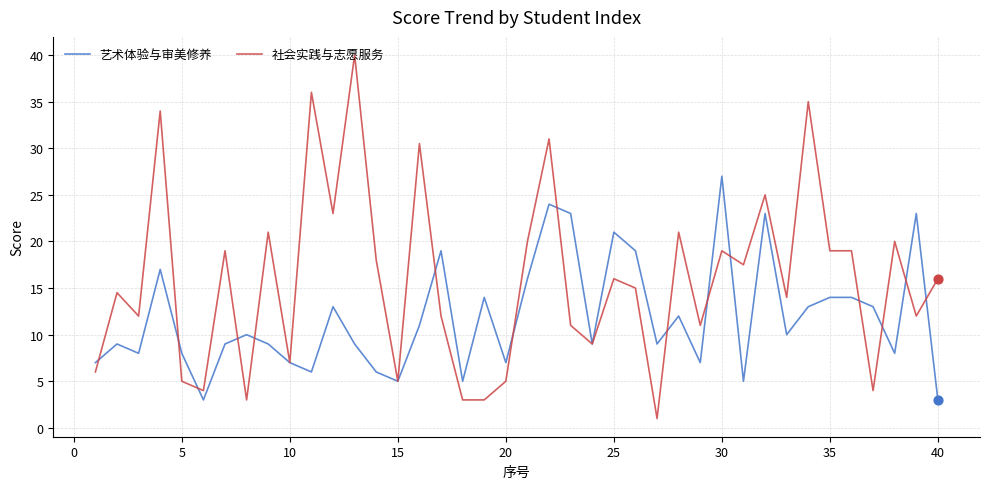

What is the greatest value displayed?

40.0